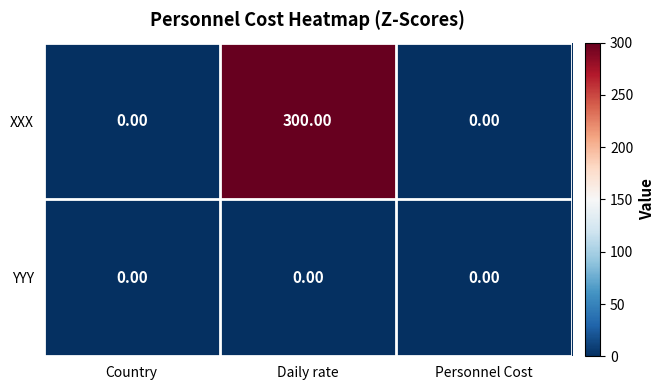

List the series in order of their peak value, lowest first.

YYY, XXX